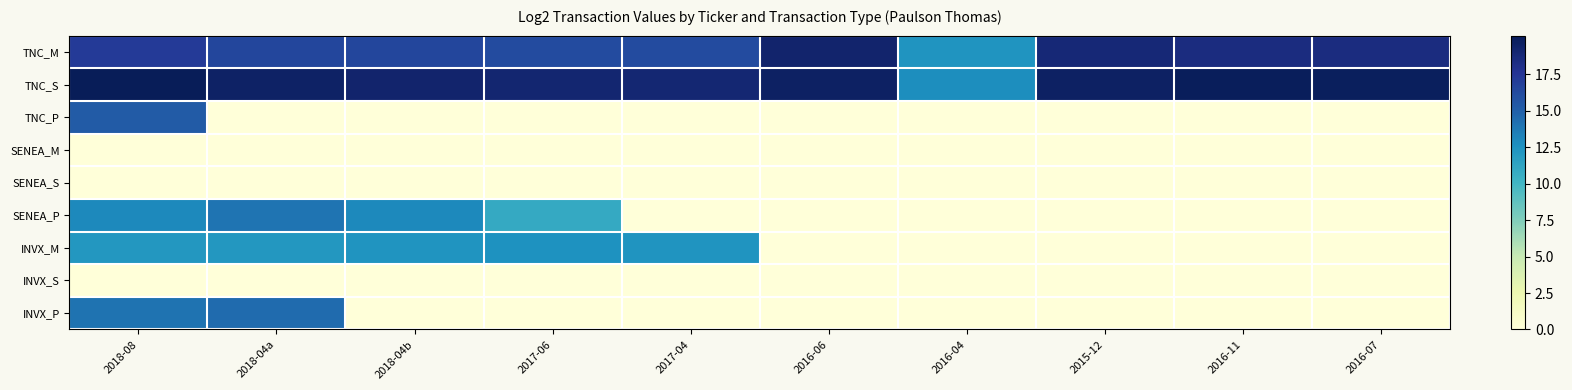

List the series in order of their peak value, lowest first.

SENEA_M, SENEA_S, INVX_S, INVX_M, SENEA_P, INVX_P, TNC_P, TNC_M, TNC_S